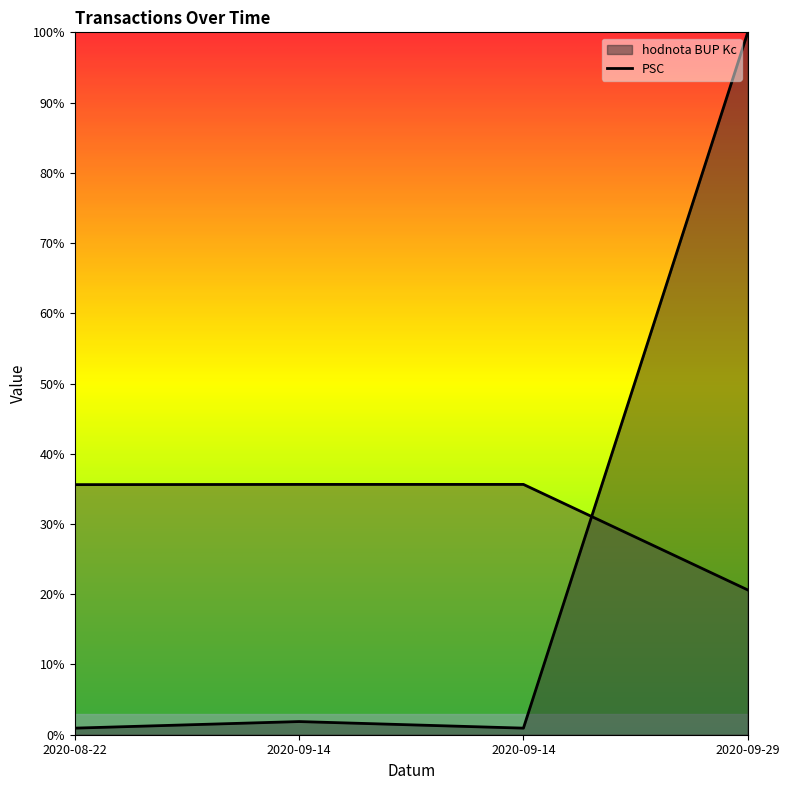

True or false: hodnota BUP Kc and PSC intersect in this chart.

True